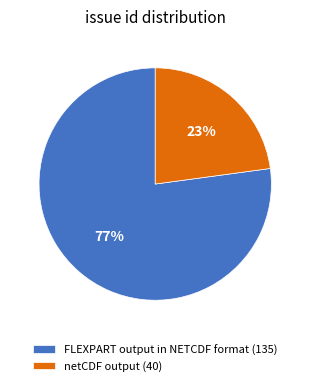

Rank the categories by value from lowest to highest.

netCDF output, FLEXPART output in NETCDF format